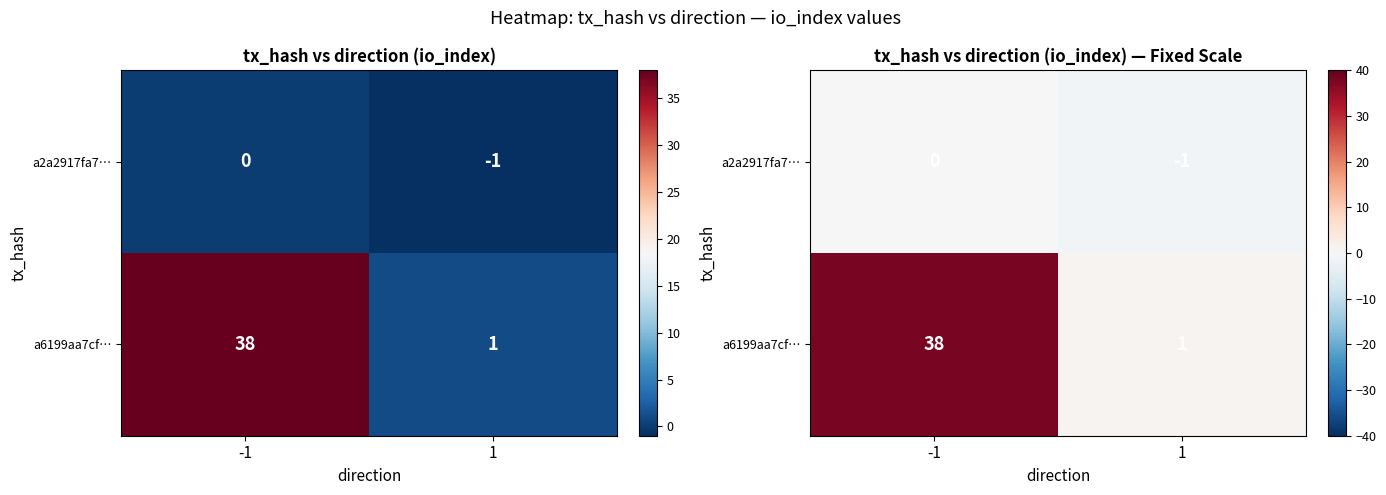

What is the sum of the a6199aa7cf… values at 1 and -1?

39